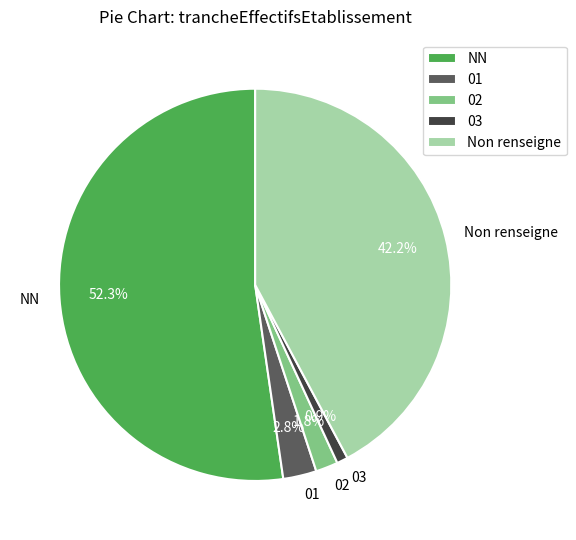

Which has a higher value, Non renseigne or NN?

NN